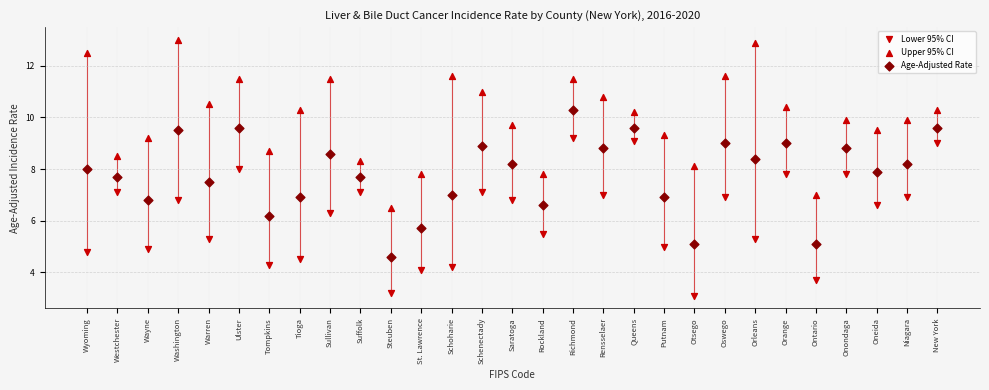

How many points are shown in the scatter plot?

87